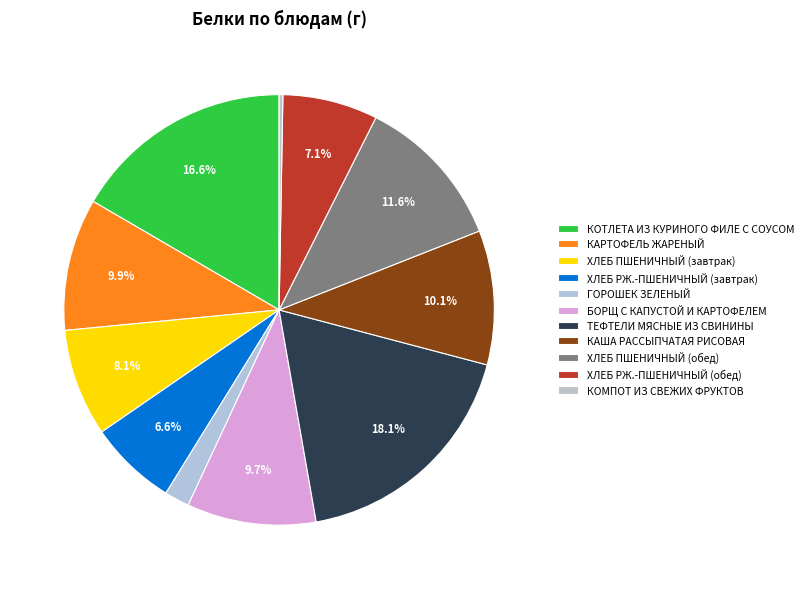

Count the number of slices in the pie.

11